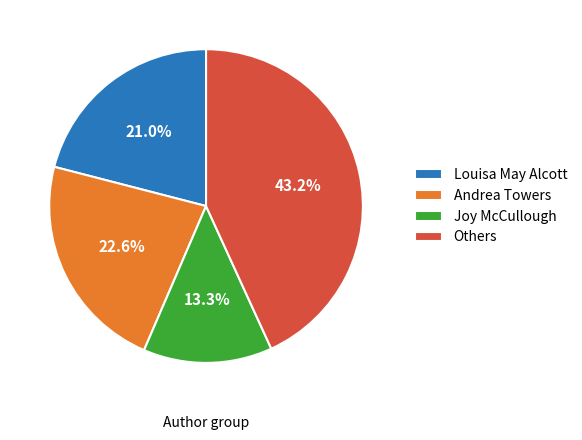

Is there a majority slice in this chart?

No